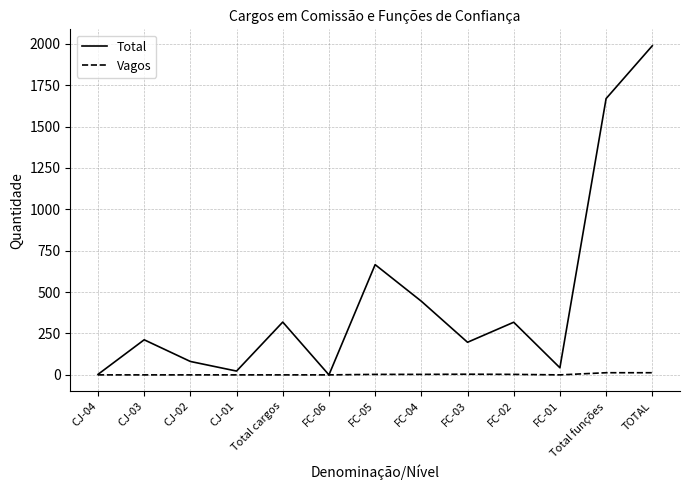

Which category has the highest value in the Total series?

TOTAL